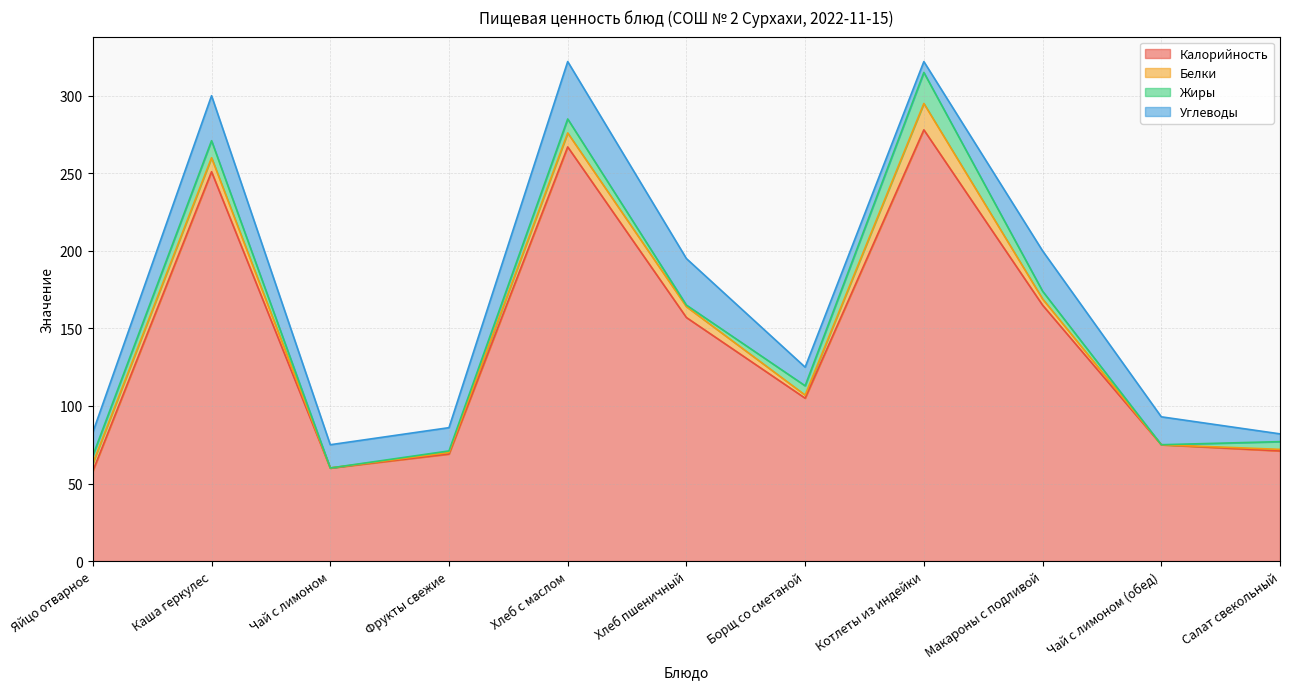

What position from the left is Фрукты свежие?

4